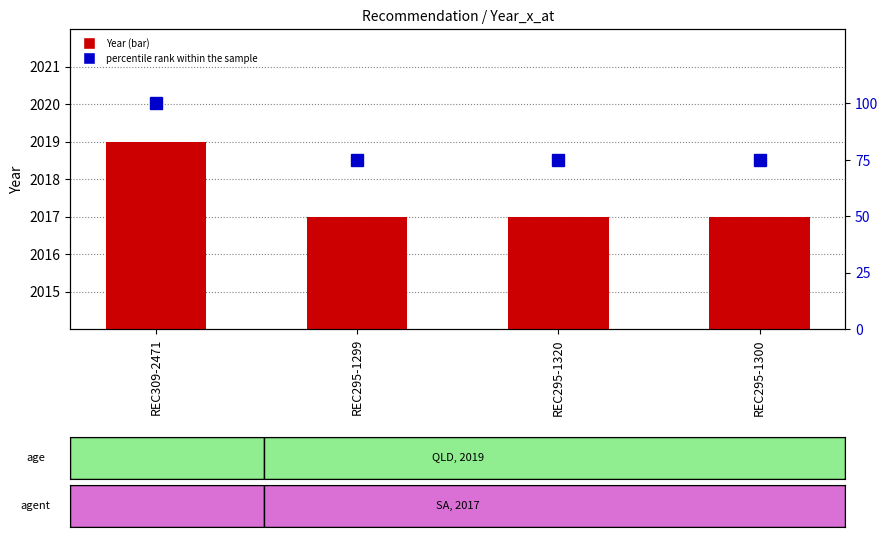

What value does the percentile rank within the sample series have at REC295-1320, to the nearest 10?

80